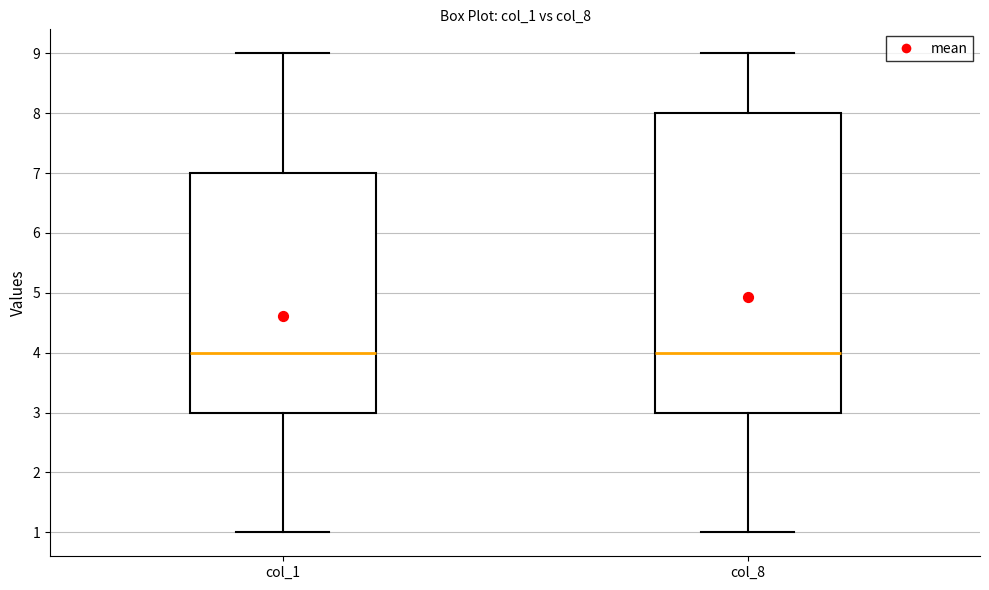

Which box is the tallest, from its lower edge to its upper edge?

col_8